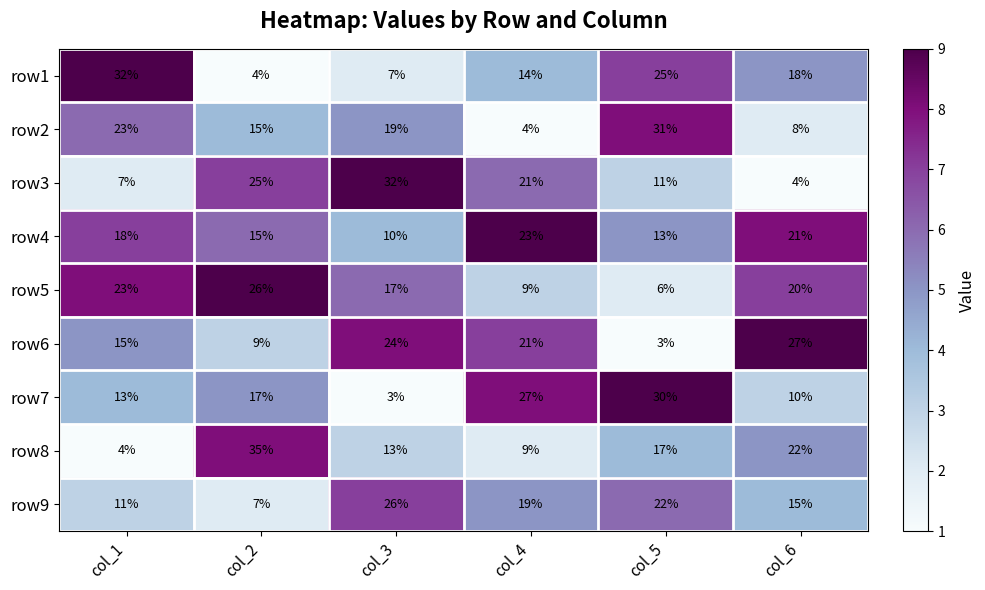

What is the difference between the row4 values at col_3 and col_2?

5